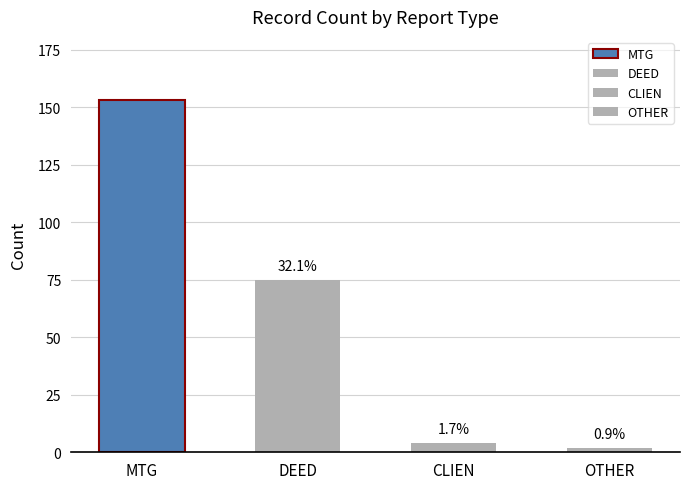

What is the sum of the values at DEED and MTG?

228